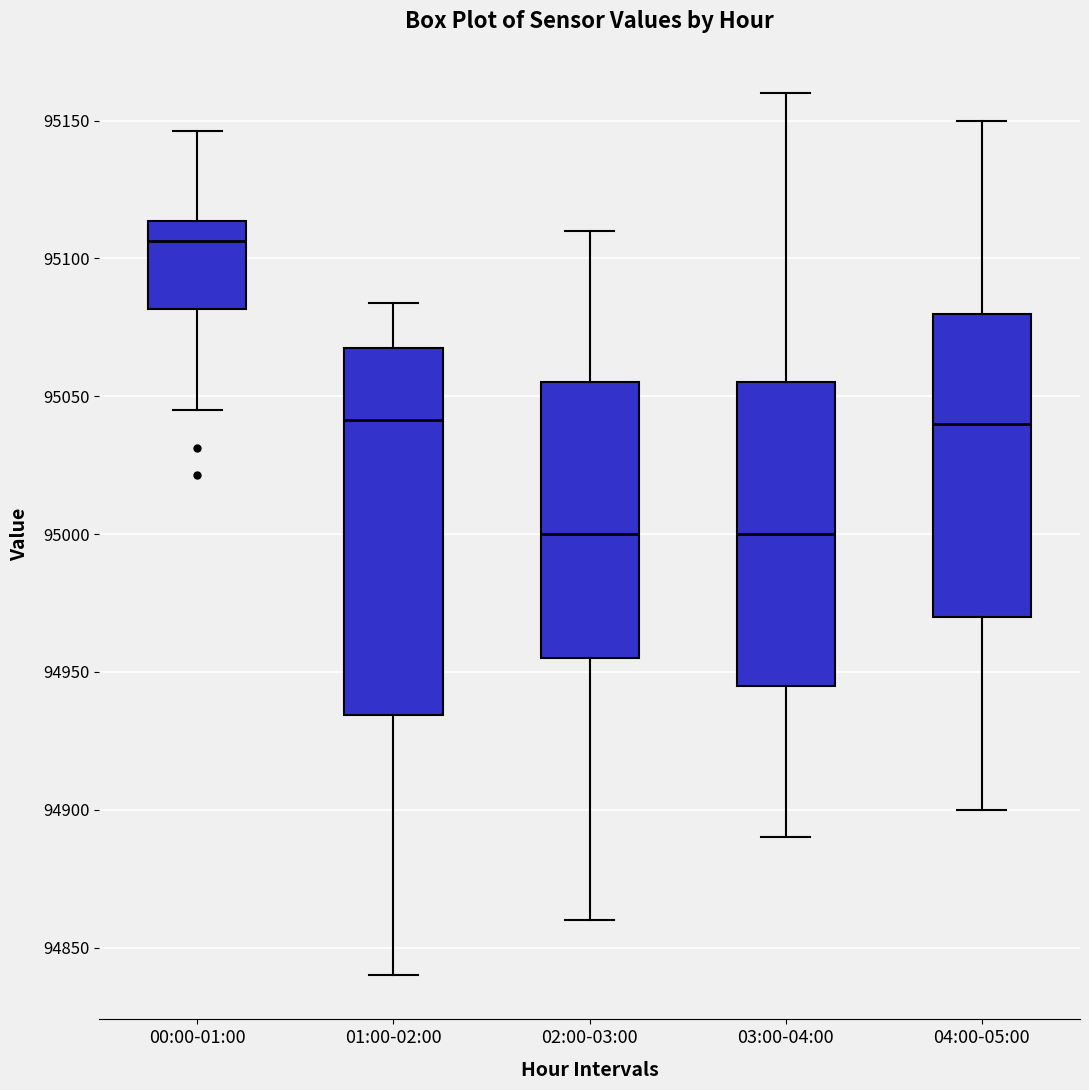

Reading left to right, transcribe this box plot: for each box, give where its median line is, the range the box spans, and where its two whiskers end, as read against the y-axis. The values are not printed on the chart, so give them approximately, as read against the axis.

00:00-01:00: median 95105, box 95080 to 95115, whiskers 95045 to 95145
01:00-02:00: median 95040, box 94935 to 95065, whiskers 94840 to 95085
02:00-03:00: median 95000, box 94955 to 95055, whiskers 94860 to 95110
03:00-04:00: median 95000, box 94945 to 95055, whiskers 94890 to 95160
04:00-05:00: median 95040, box 94970 to 95080, whiskers 94900 to 95150